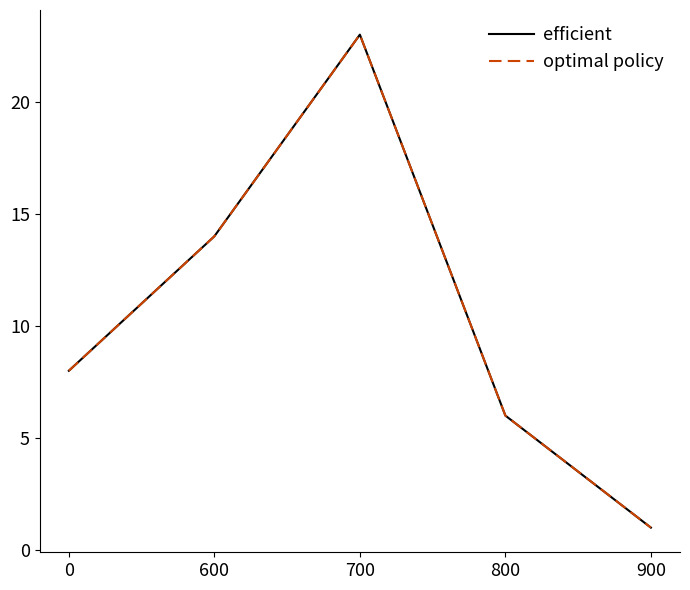

Reading left to right, list all the values displayed in this chart.

efficient: 8	14	23	6	1
optimal policy: 8	14	23	6	1